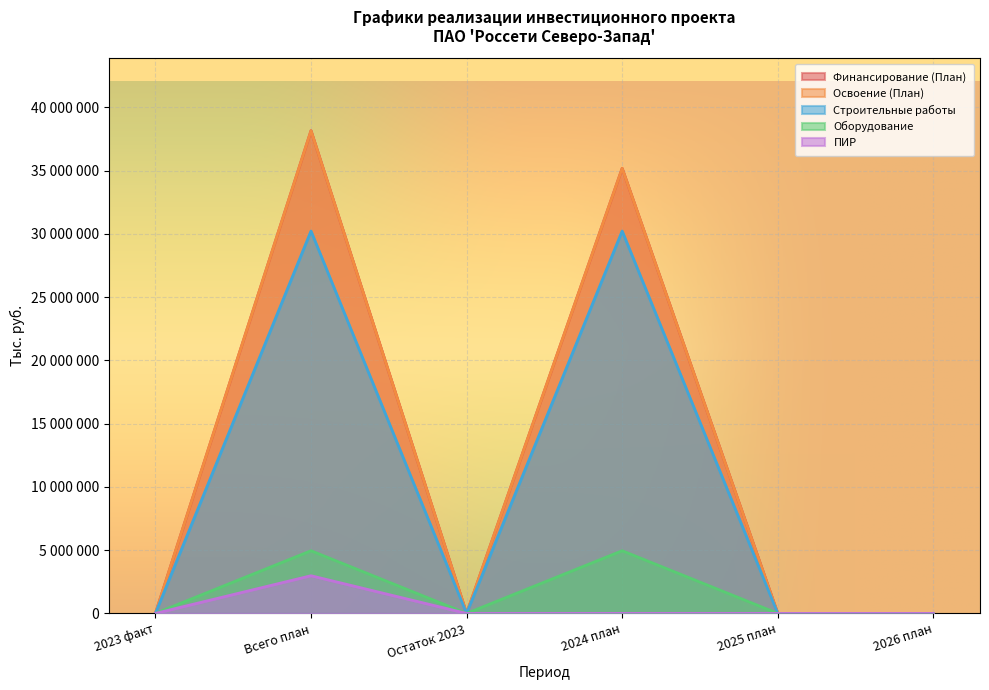

Reading left to right, transcribe all the data shown in this chart.

Финансирование (План): 2023 факт=0	Всего план=38153652	Остаток 2023=0	2024 план=35175868	2025 план=0	2026 план=0
Освоение (План): 2023 факт=0	Всего план=38153652	Остаток 2023=0	2024 план=35175868	2025 план=0	2026 план=0
Строительные работы: 2023 факт=0	Всего план=30221519	Остаток 2023=0	2024 план=30221519	2025 план=0	2026 план=0
Оборудование: 2023 факт=0	Всего план=4954349	Остаток 2023=0	2024 план=4954349	2025 план=0	2026 план=0
ПИР: 2023 факт=0	Всего план=2977784	Остаток 2023=0	2024 план=0	2025 план=0	2026 план=0